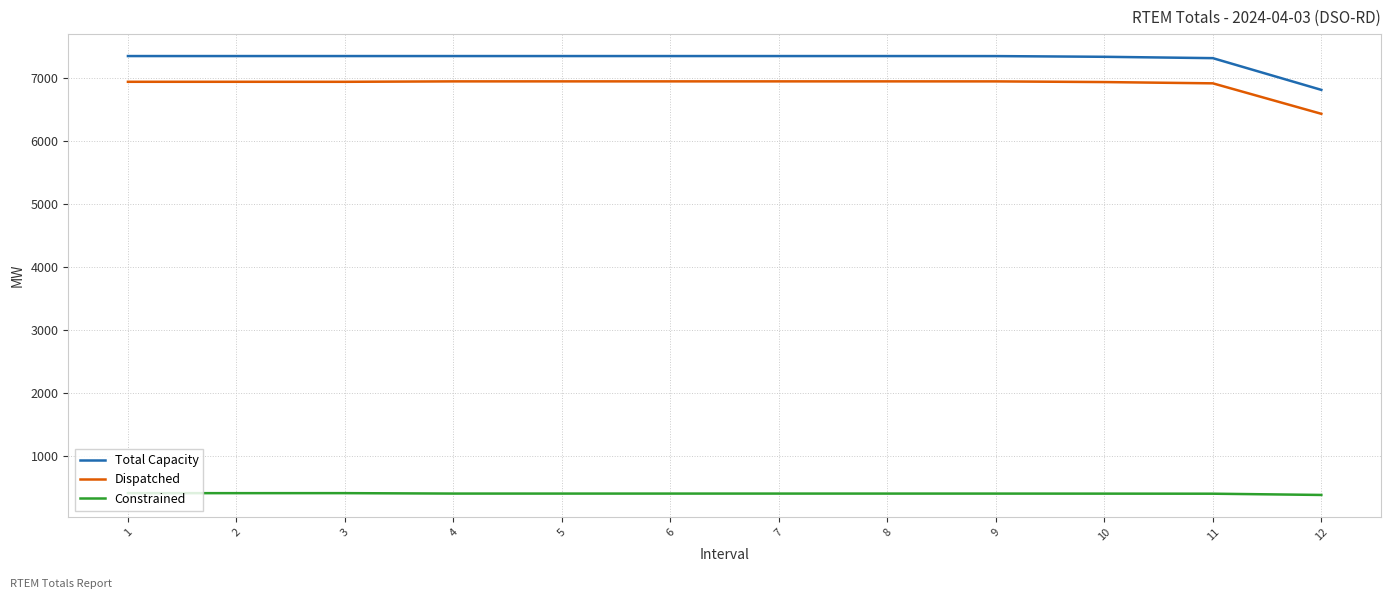

What is the maximum value for Total Capacity?

7353.8